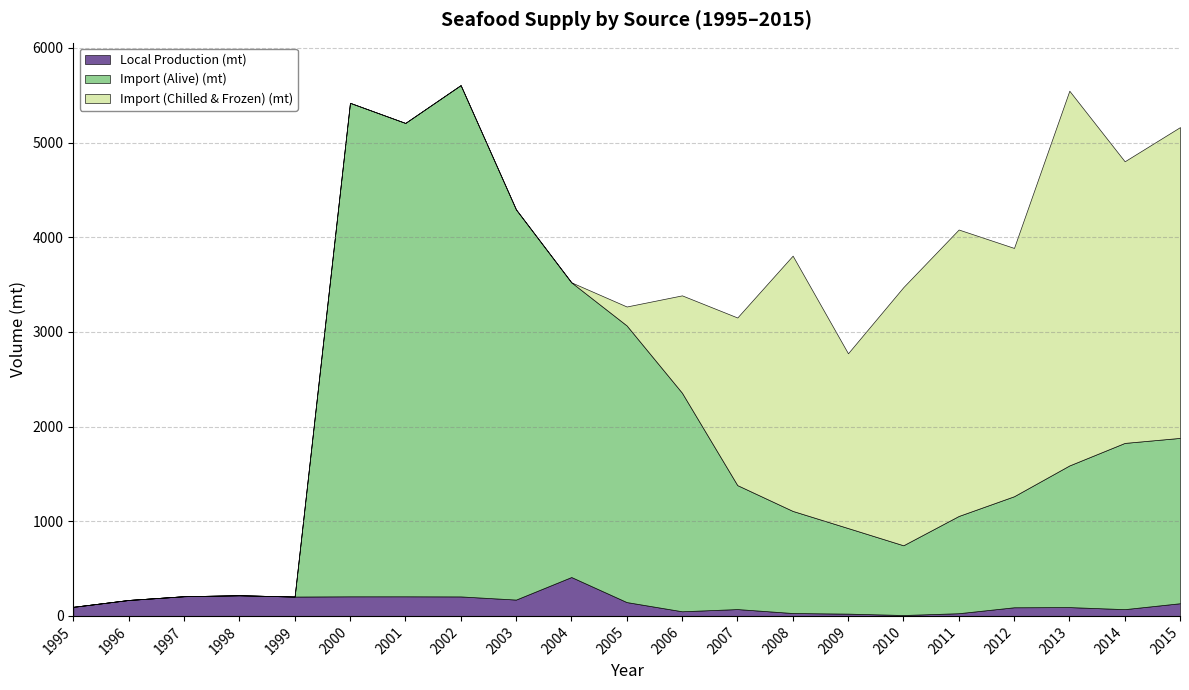

What is the sum of the Import (Alive) (mt) values at 2000 and 1998?

5213.0